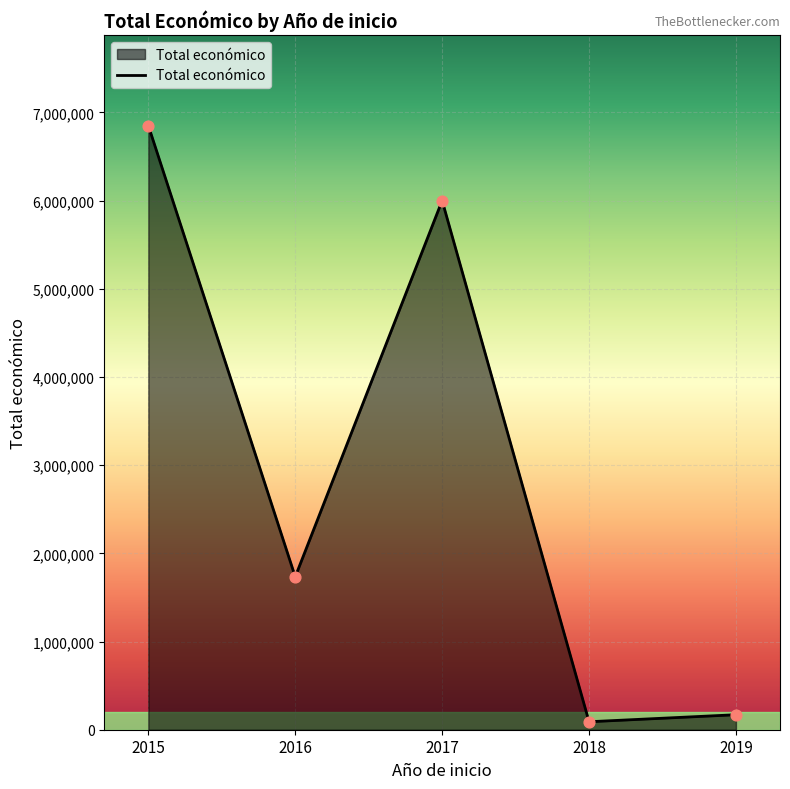

Between 2017 and 2018, which is larger?

2017